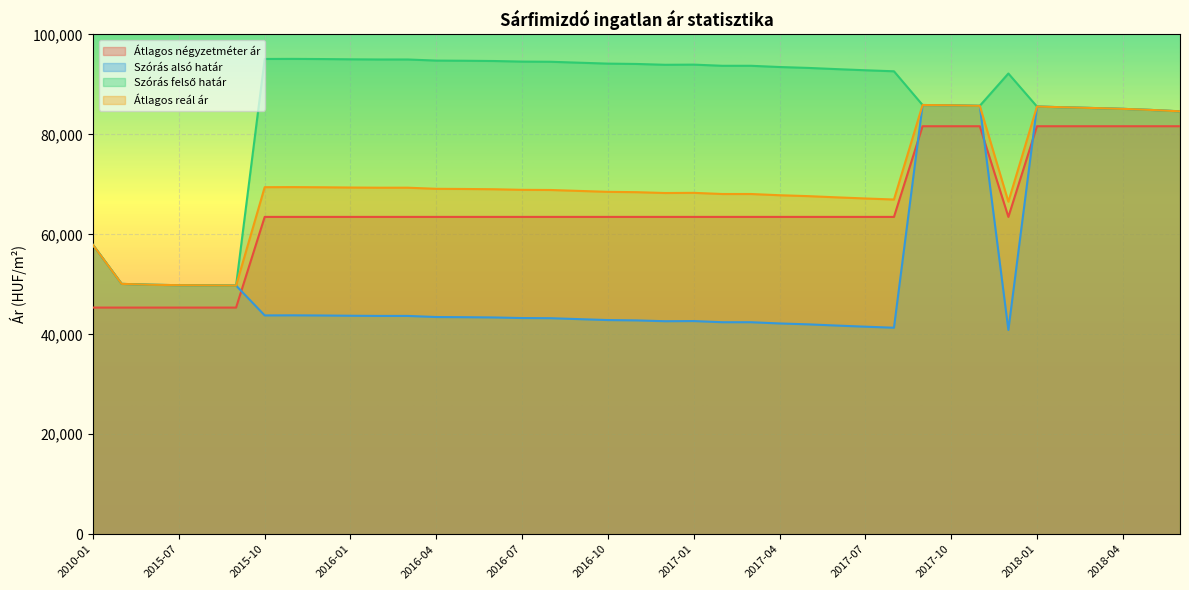

At which label does Átlagos négyzetméter ár reach its minimum?

2010-01